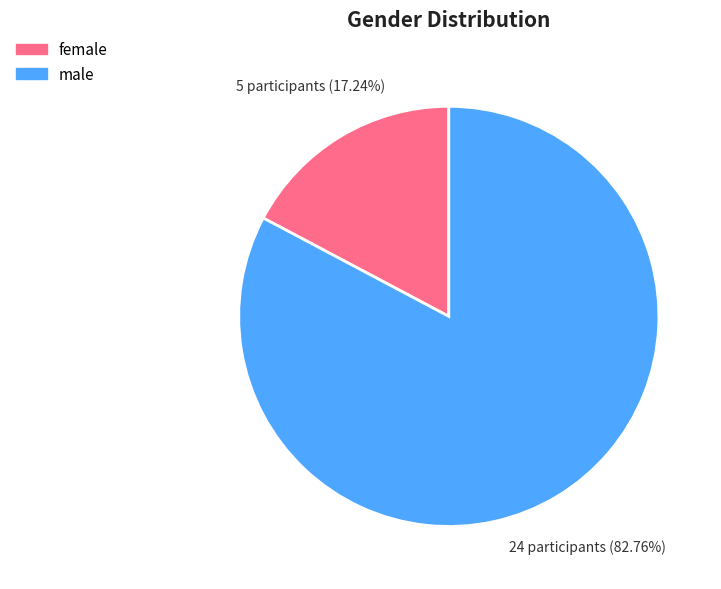

Combined, what portion of the pie is male and female?

100.0%